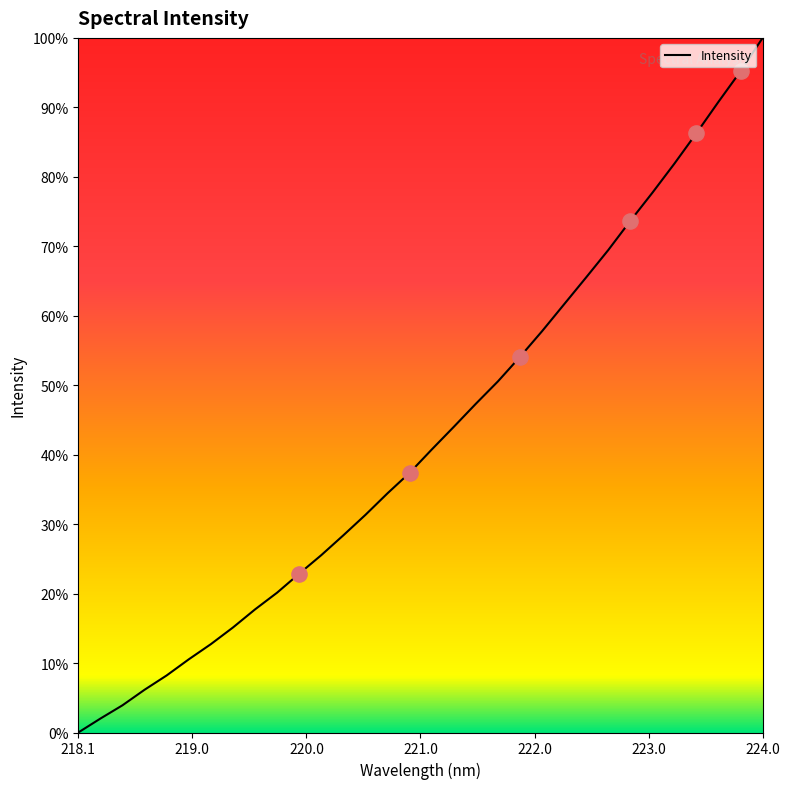

Is this an area chart (filled region under the line)?

No